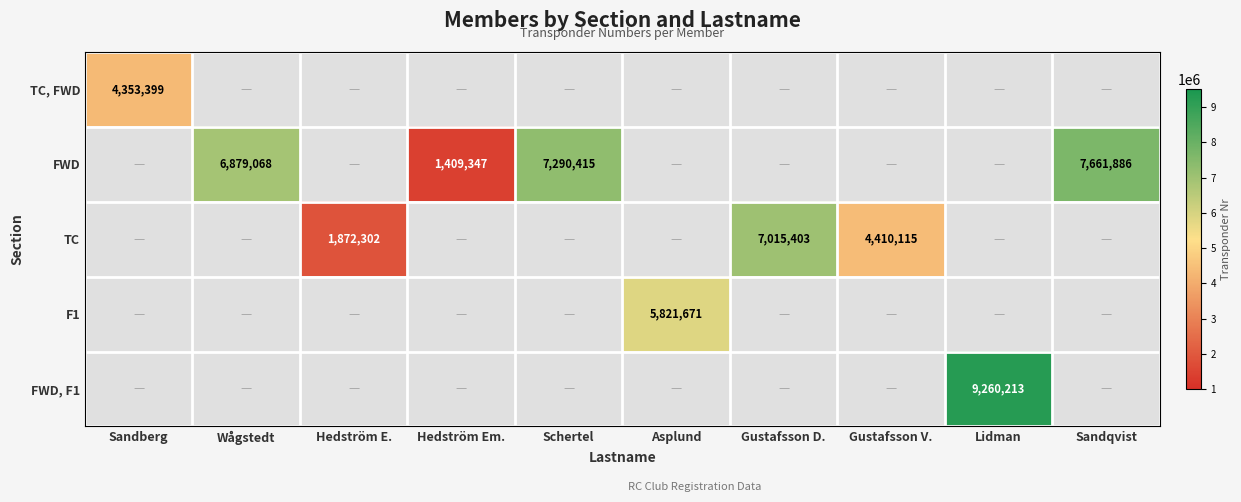

At which category is the sum across all series the highest?

Lidman